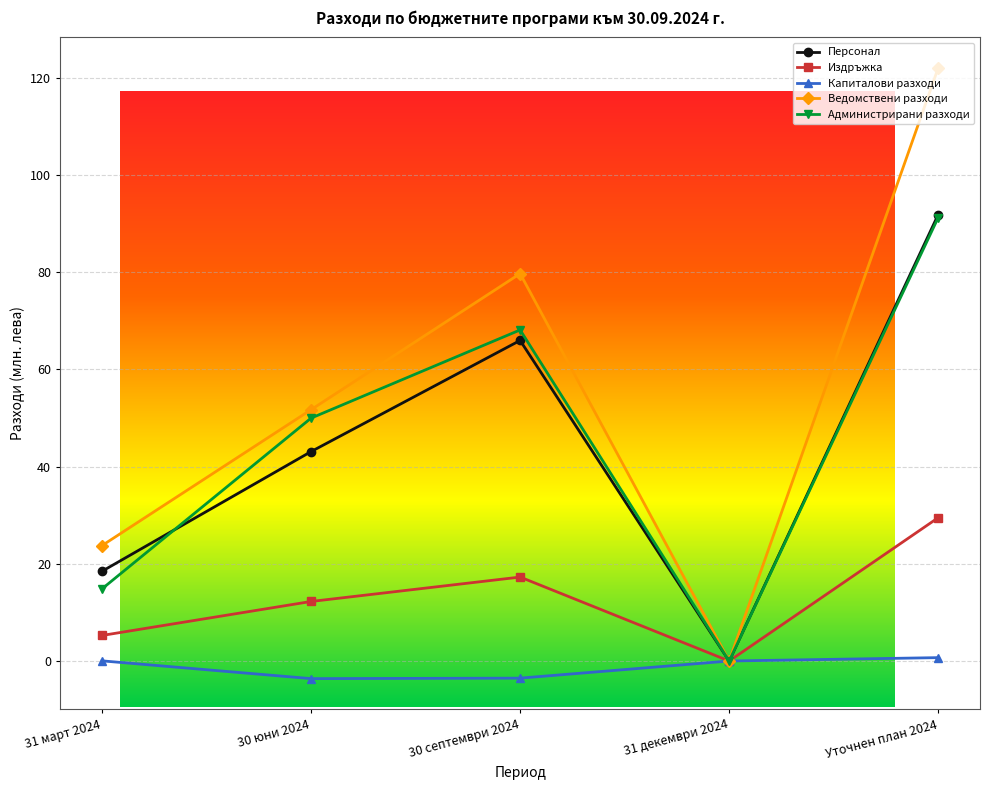

What is the difference between the highest and lowest values at 30 юни 2024?

55.3